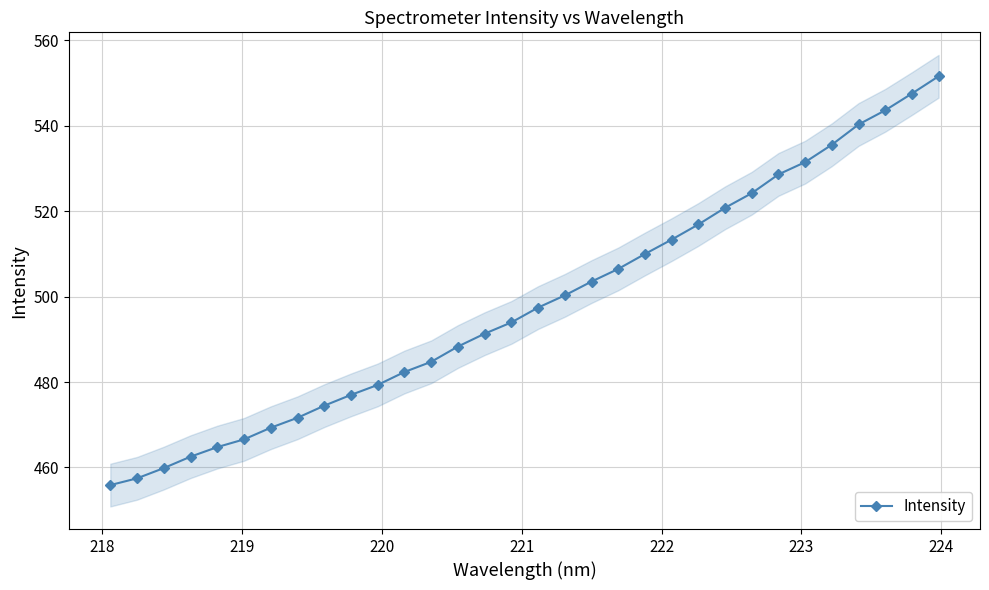

True or false: there are more than 0 points higher than both neighbors.

False